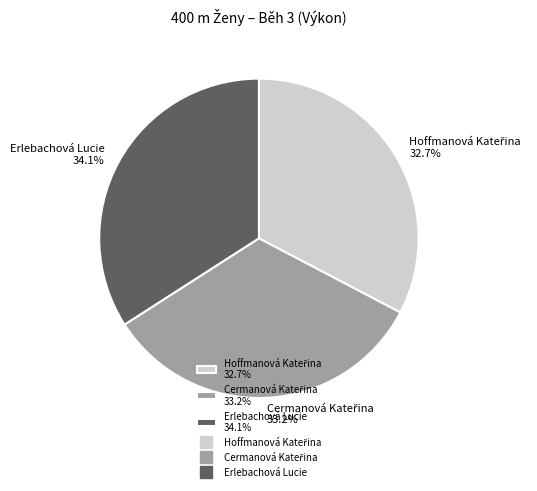

How much of the chart is everything except Erlebachová Lucie 34.1%?

65.9%